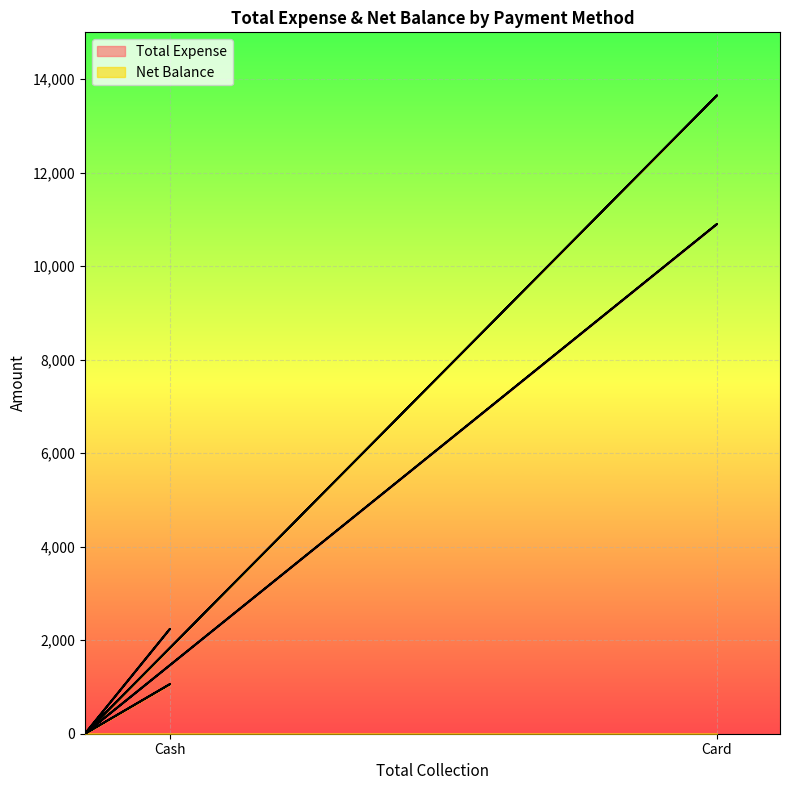

What value does the Total Expense series have at Cash, to the nearest 100?

2200